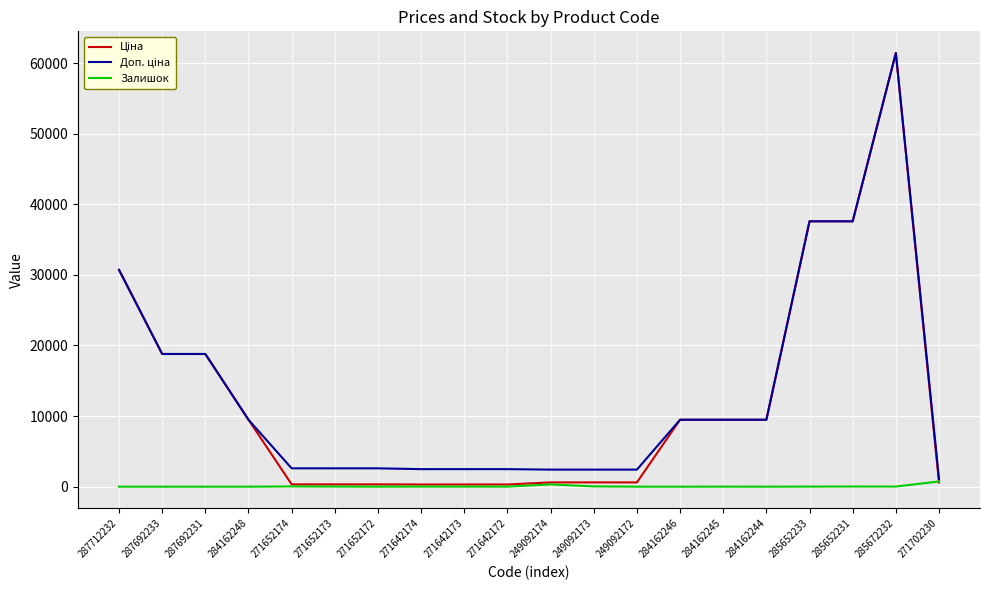

The Залишок series shows 316.0 at 249092174. True or false?

True